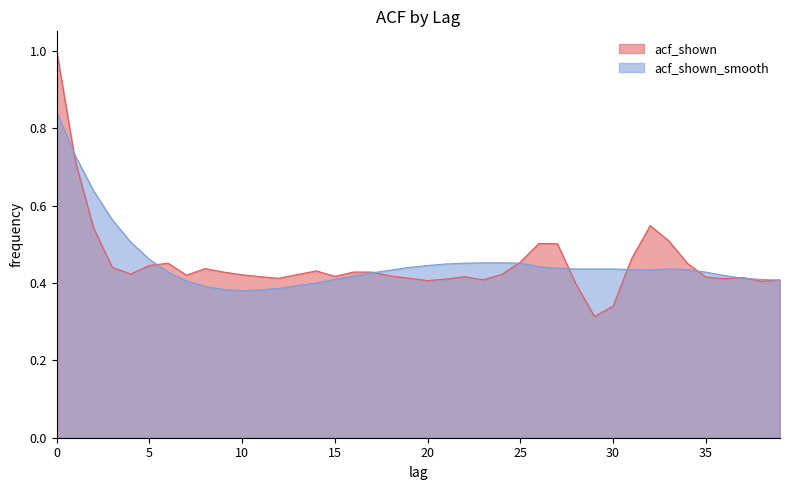

List the series in order of their peak value, highest first.

acf_shown, acf_shown_smooth